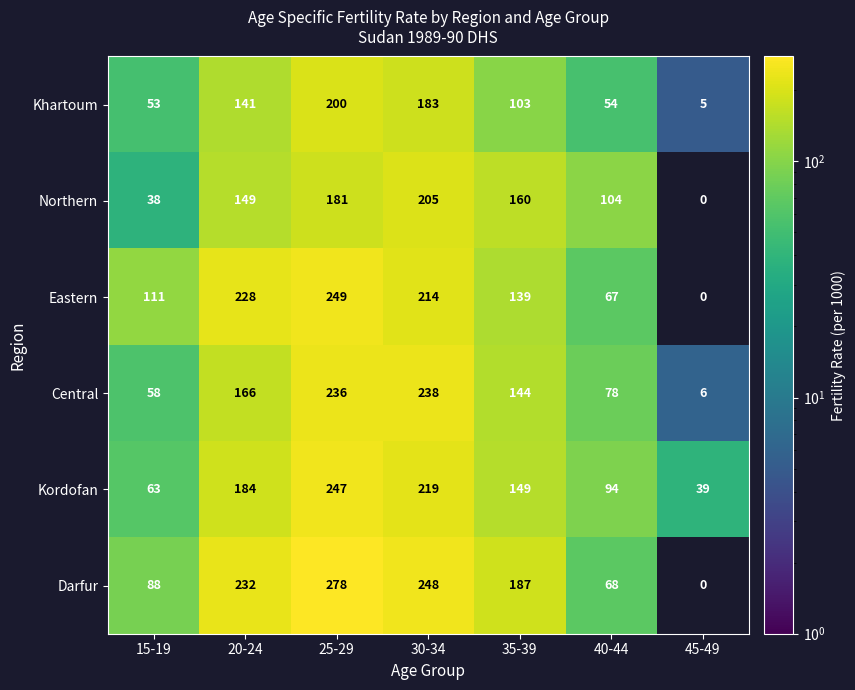

At which category is the sum across all series the highest?

25-29